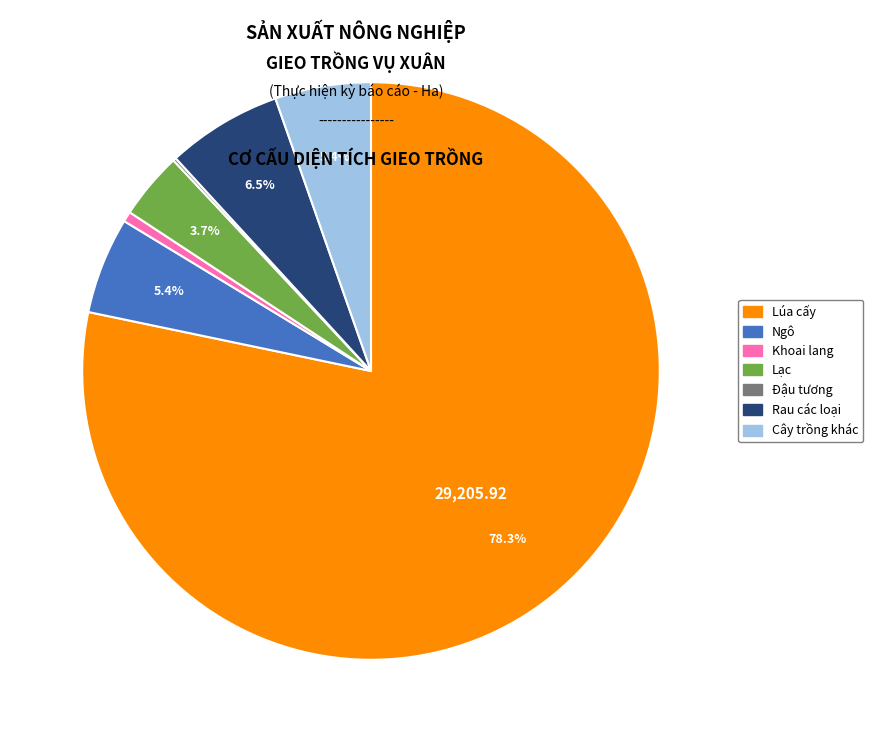

Which slice is the largest?

Lúa cấy